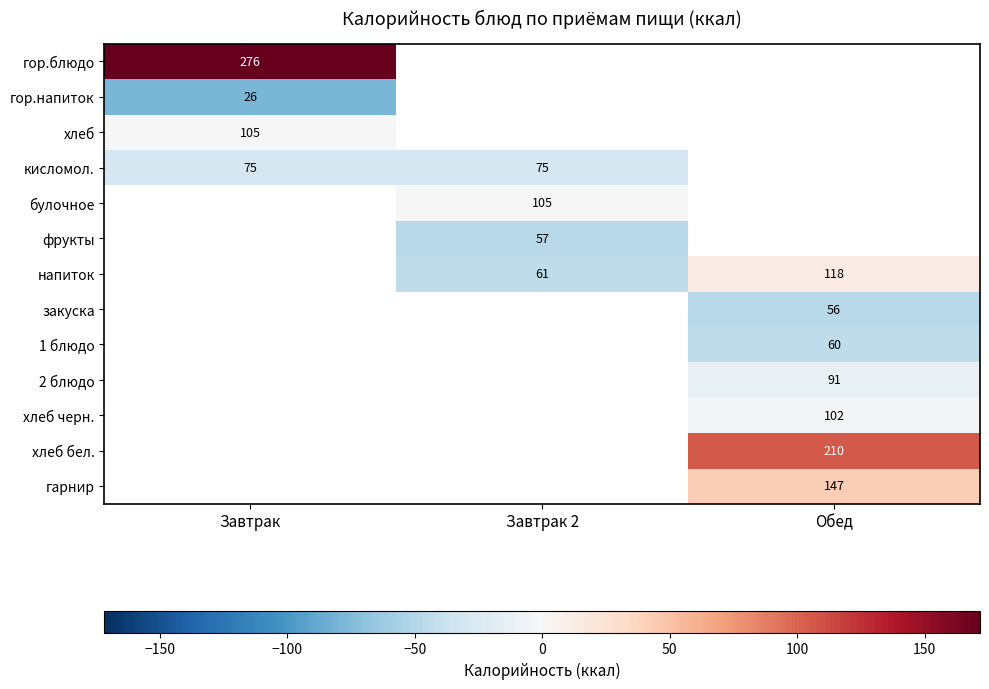

What is the maximum value shown in the chart?

171.7